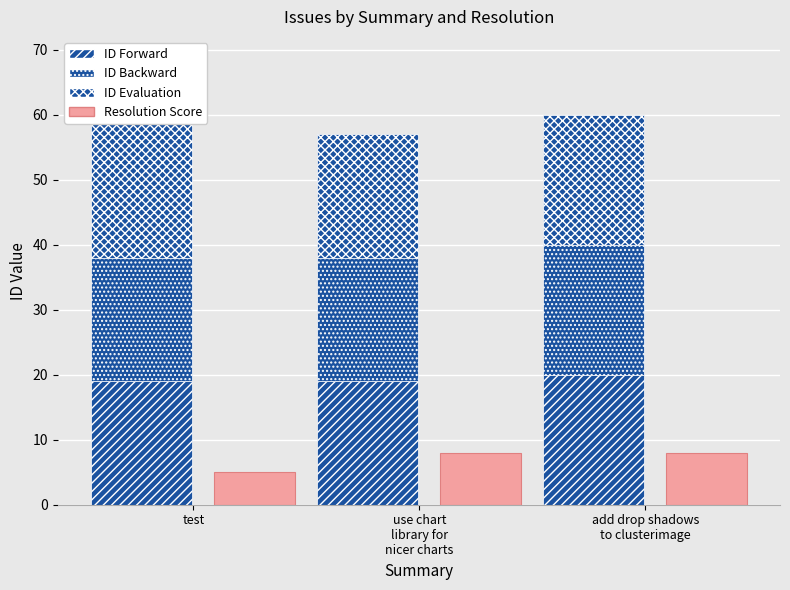

What is the difference between the maximum and minimum values in the Resolution Score series?

3